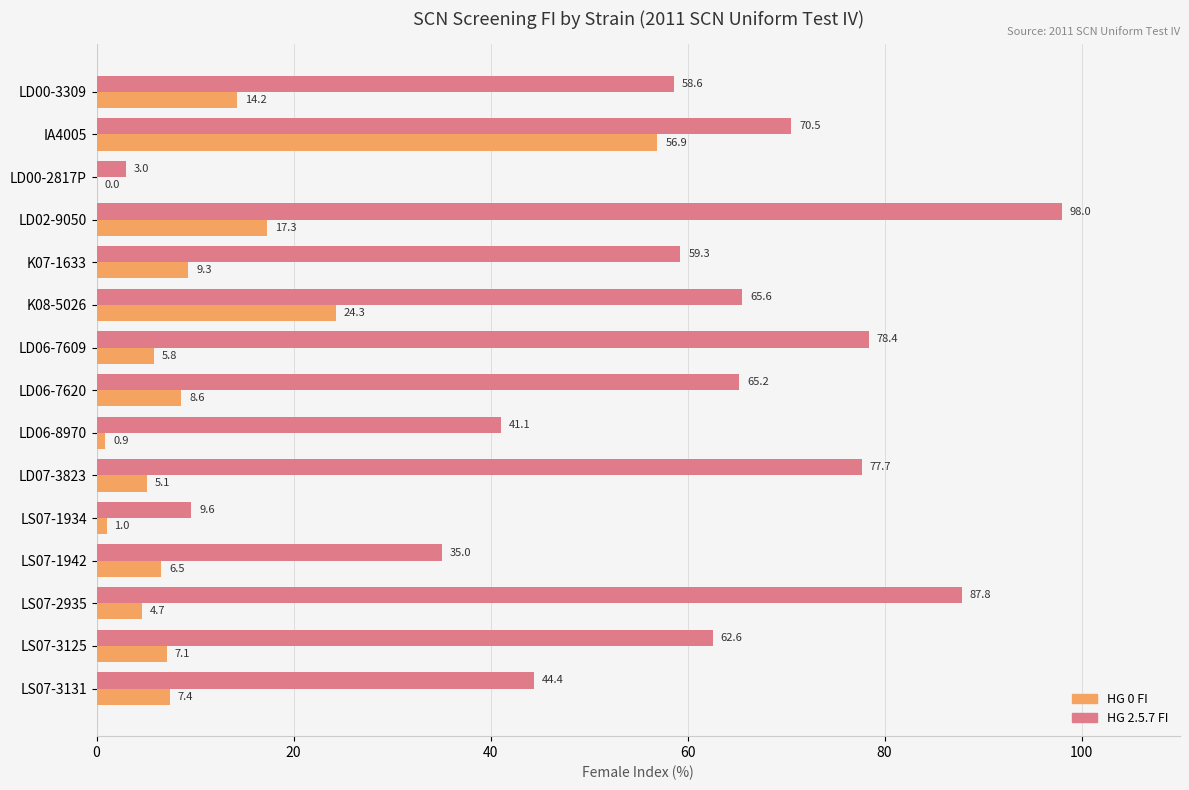

Which series has the largest total across all categories?

HG 2.5.7 FI